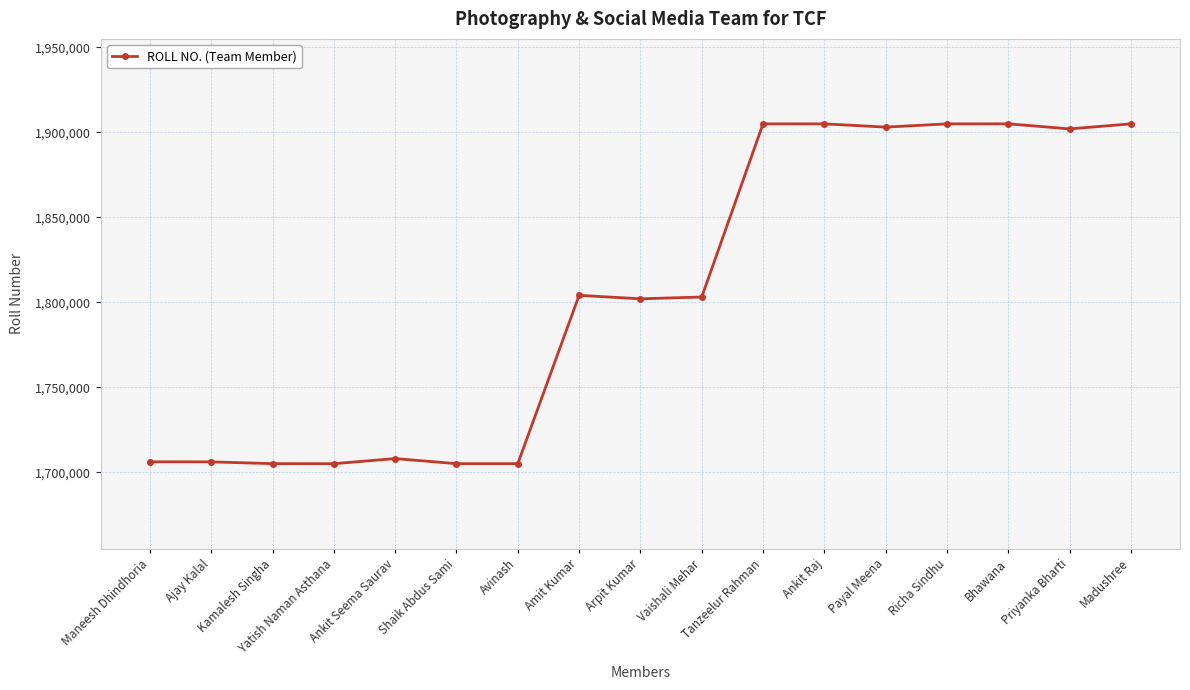

Count the number of data series in this chart.

1